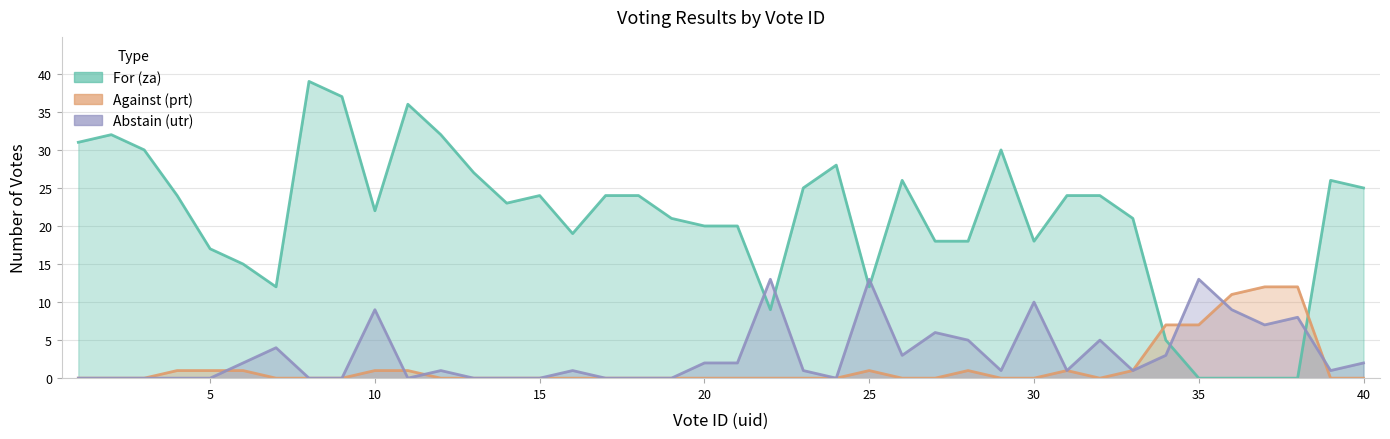

Reading left to right, list all the values displayed in this chart.

za: 31	32	30	24	17	15	12	39	37	22	36	32	27	23	24	19	24	24	21	20	20	9	25	28	12	26	18	18	30	18	24	24	21	5	0	0	0	0	26	25
prt: 0	0	0	1	1	1	0	0	0	1	1	0	0	0	0	0	0	0	0	0	0	0	0	0	1	0	0	1	0	0	1	0	1	7	7	11	12	12	0	0
utr: 0	0	0	0	0	2	4	0	0	9	0	1	0	0	0	1	0	0	0	2	2	13	1	0	13	3	6	5	1	10	1	5	1	3	13	9	7	8	1	2